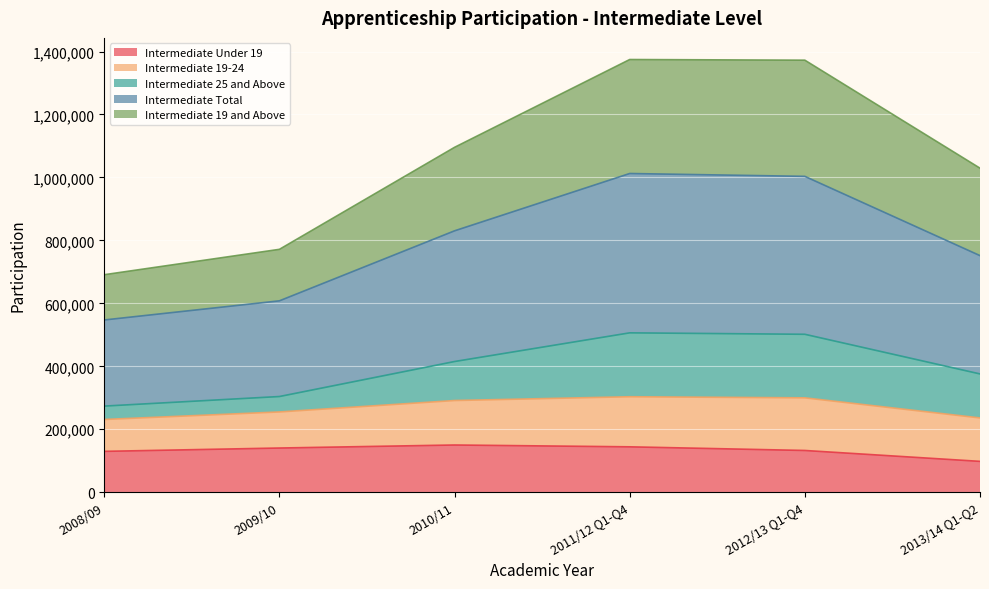

What is the highest value of the Intermediate Under 19 series?

150000